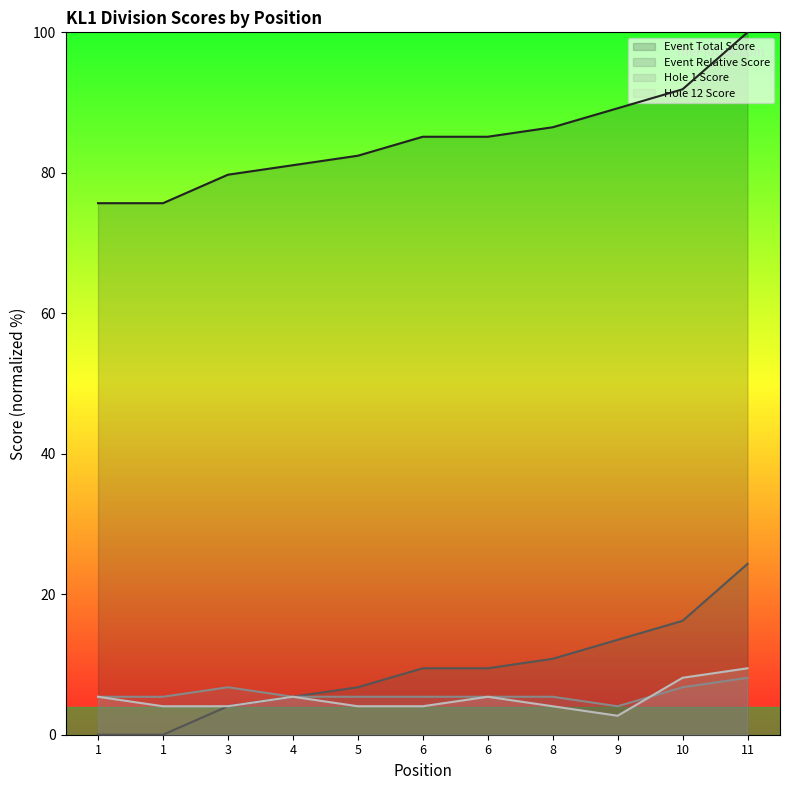

List the series in order of their peak value, lowest first.

Hole 1 Score, Hole 12 Score, Event Relative Score, Event Total Score